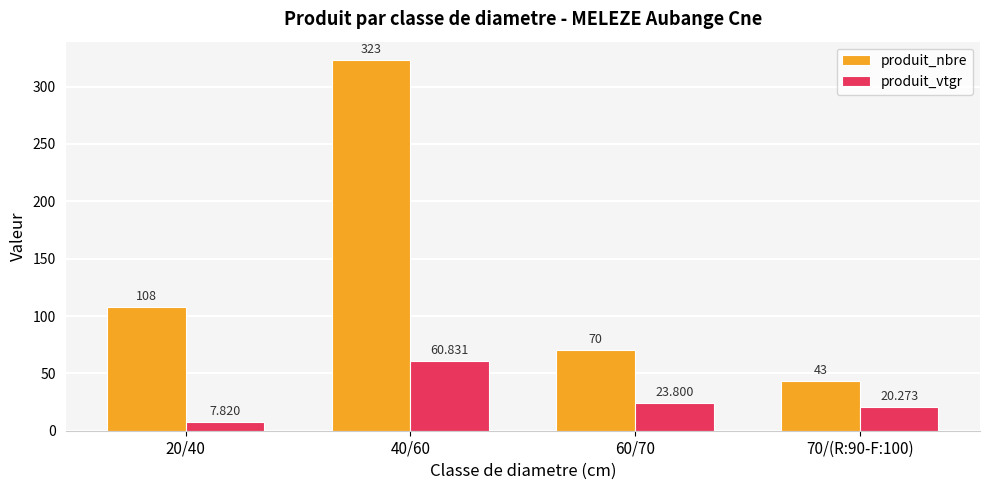

True or false: produit_vtgr has a value of 20.3 at 70/(R:90-F:100).

True